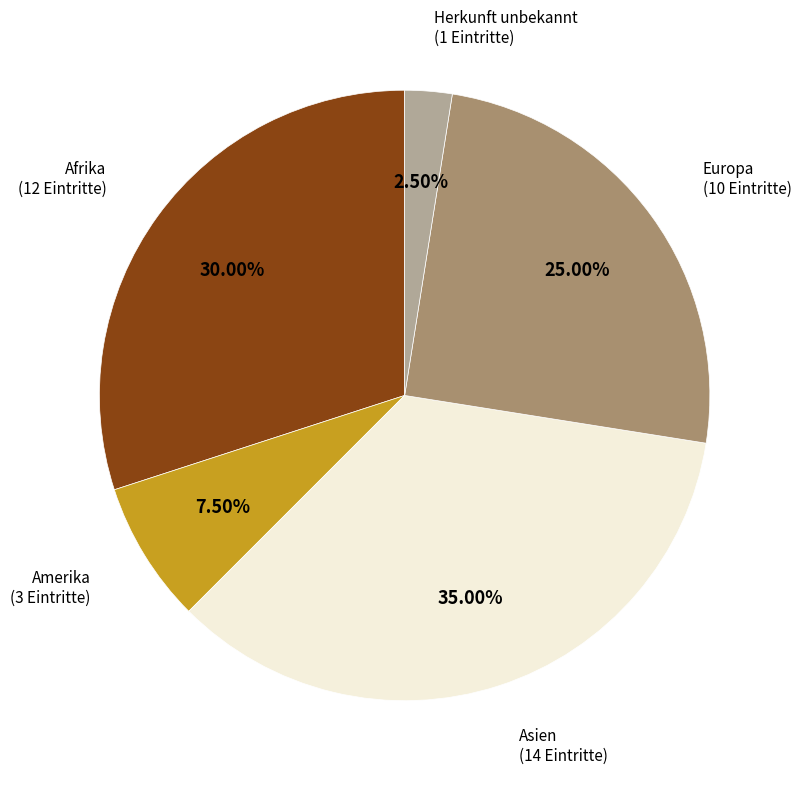

Which category has the smallest portion of the pie?

Herkunft unbekannt